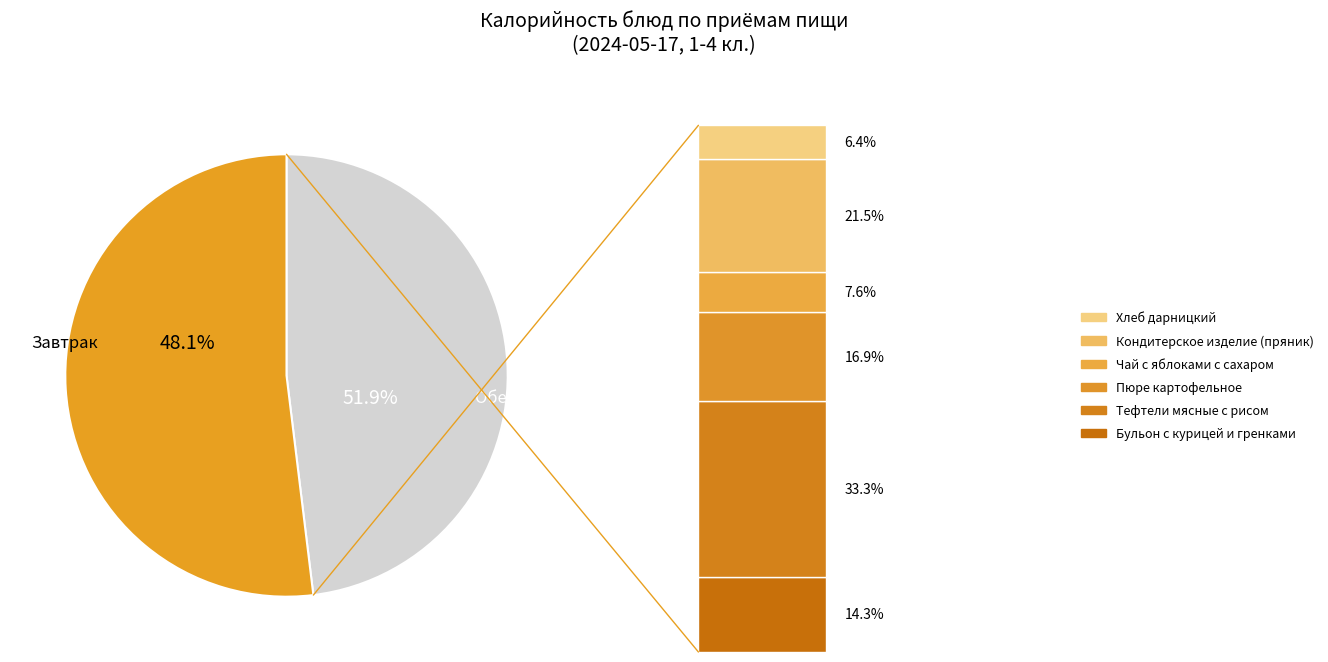

To the nearest percent, what percentage of the pie is Кондитерское изделие (пряник)?

11%